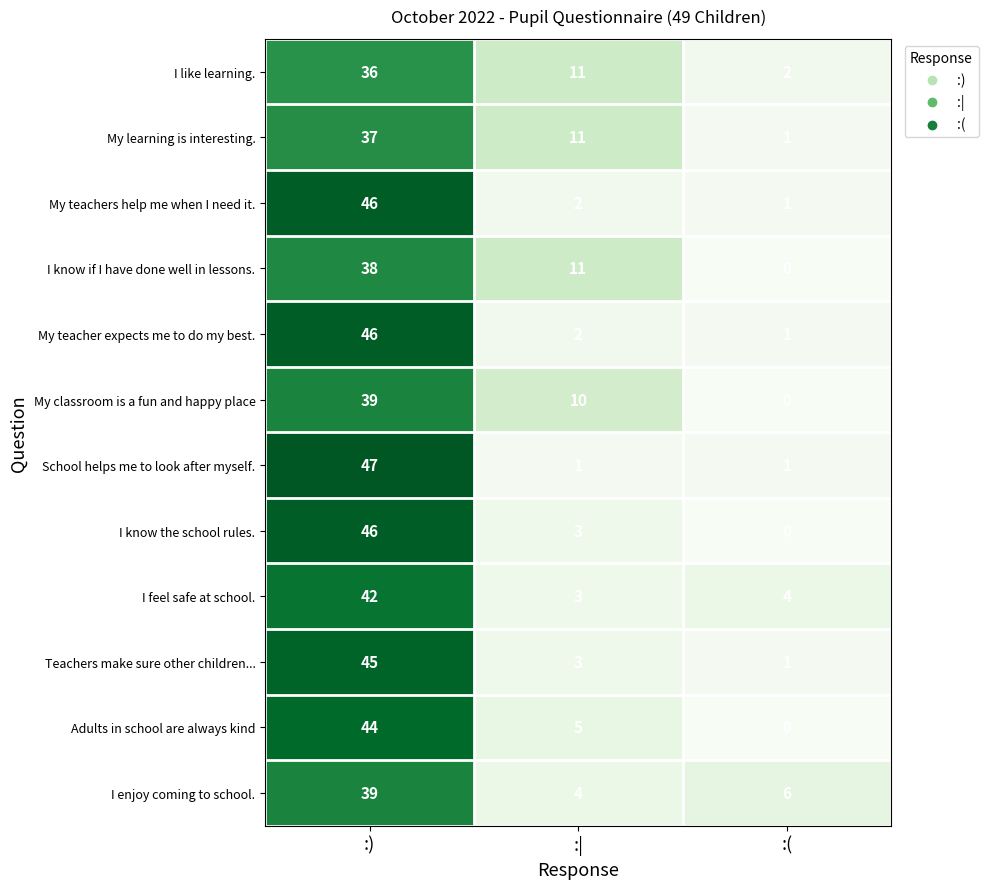

Between :) and :|, which series saw the biggest shift?

School helps me to look after myself.